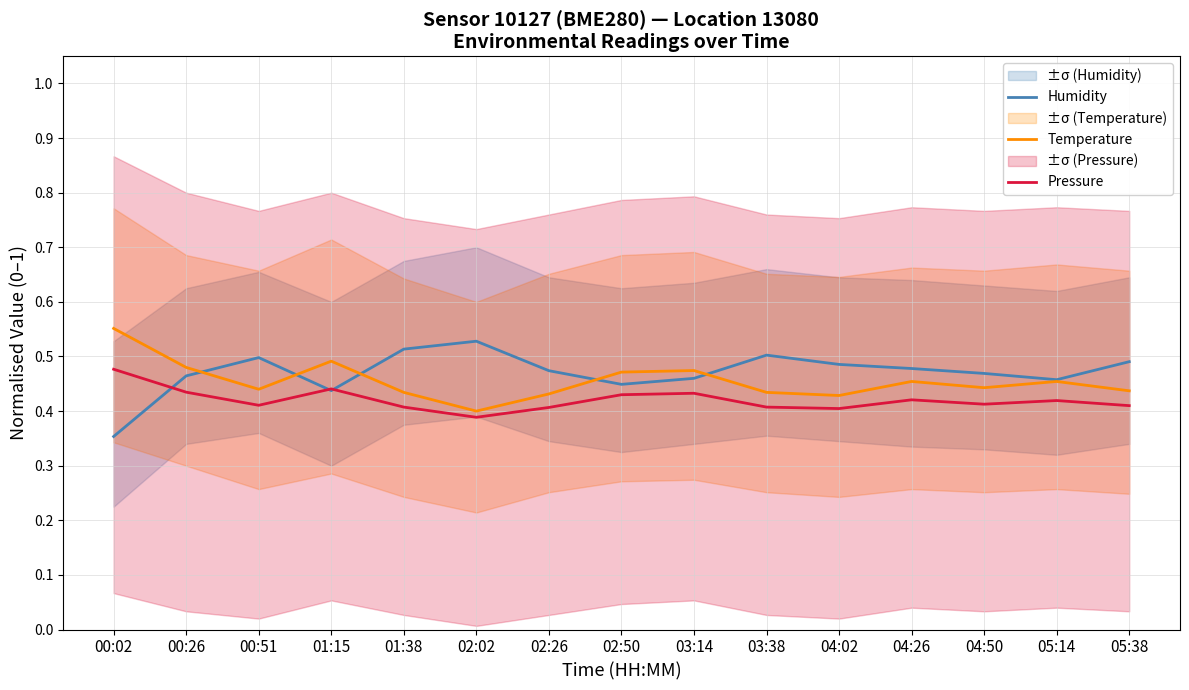

What is the total value across all series at 00:02?

1.4